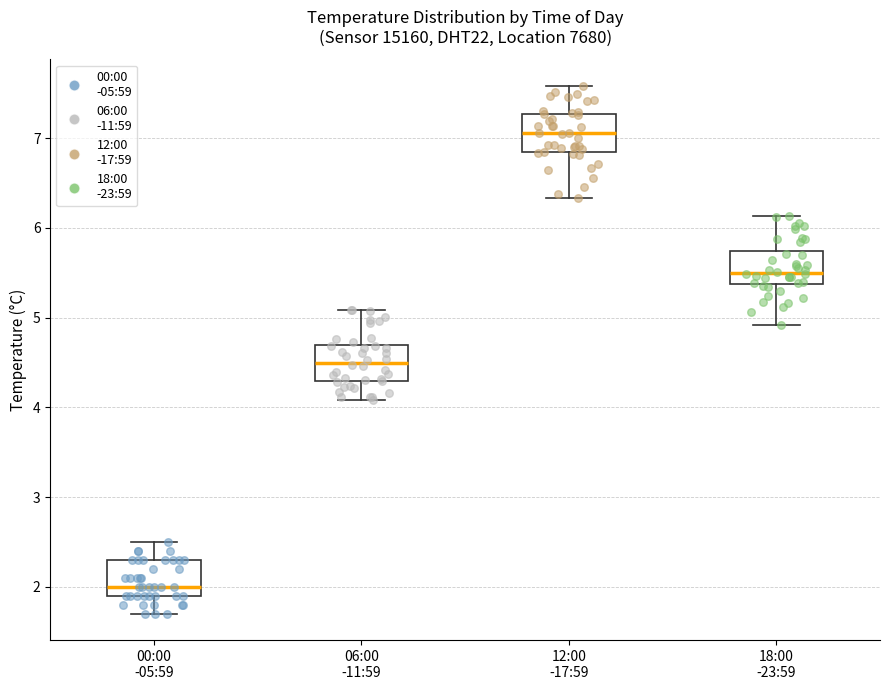

Which box has the highest median line?

12:00 -17:59